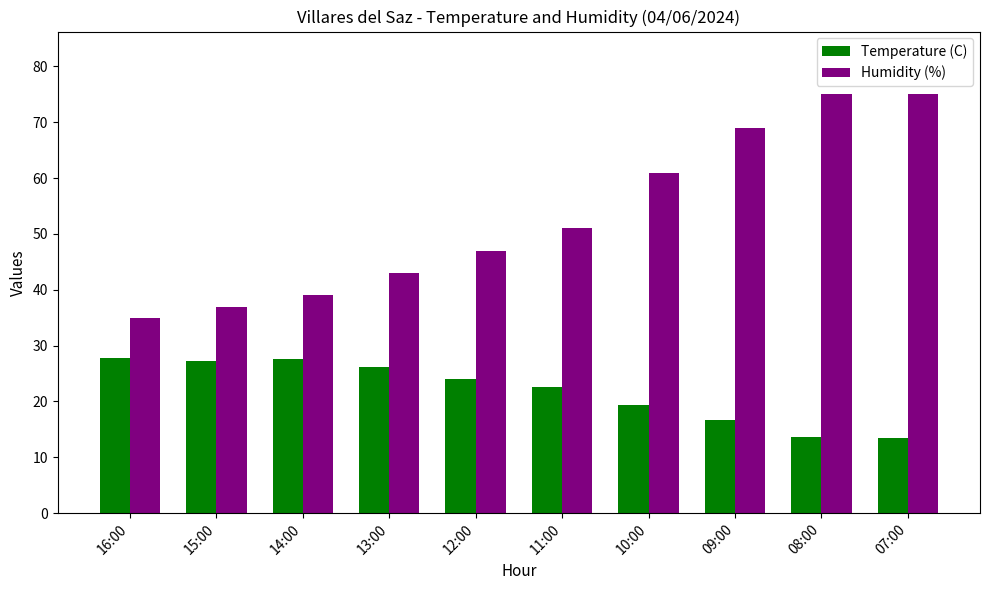

Rank the series at 09:00 from highest to lowest value.

Humidity (%), Temperature (C)